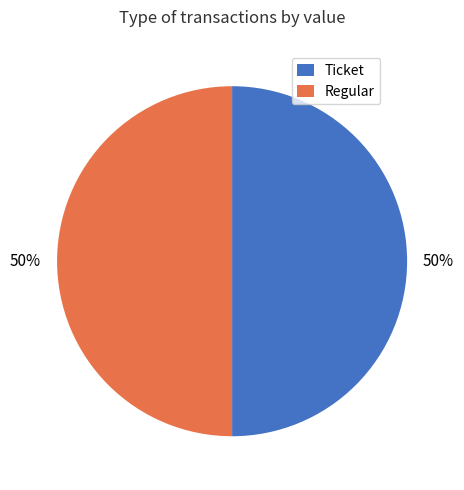

What is the ratio of the value at Regular to the value at Ticket?

1.0